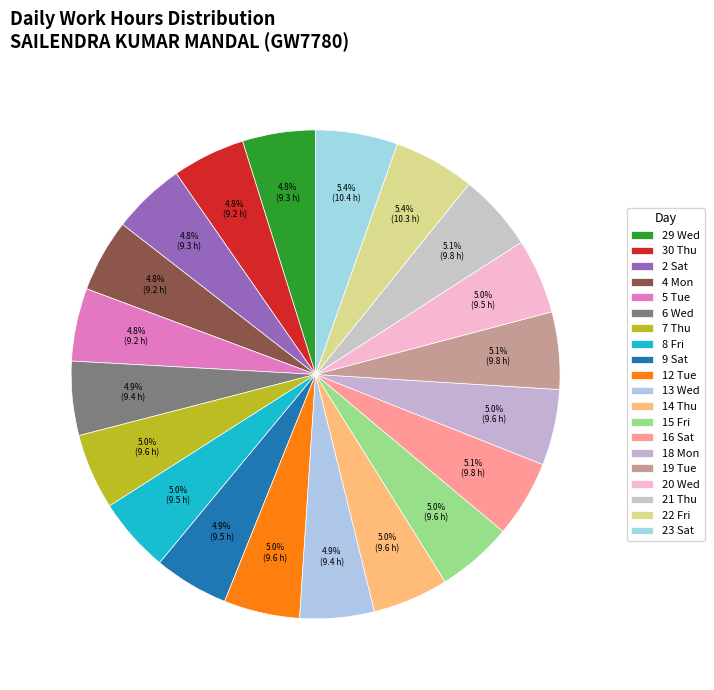

How many slices are in this pie chart?

20